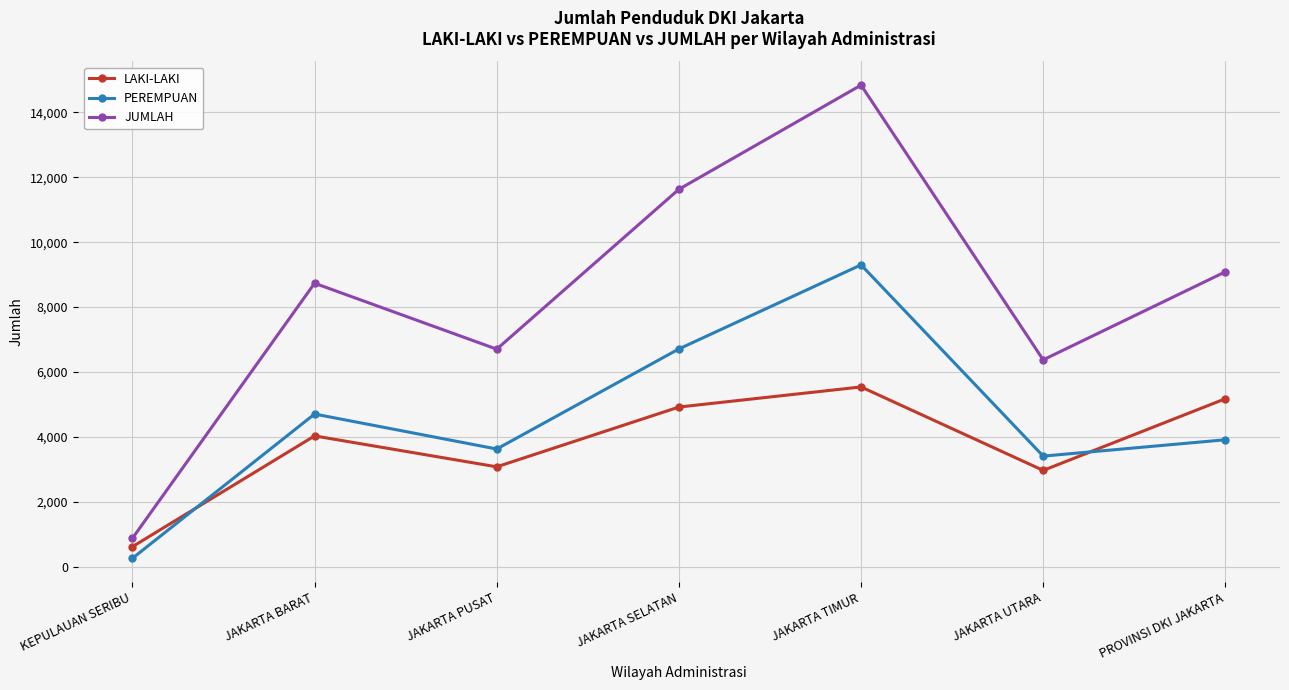

At how many categories does at least one series exceed 11834?

1